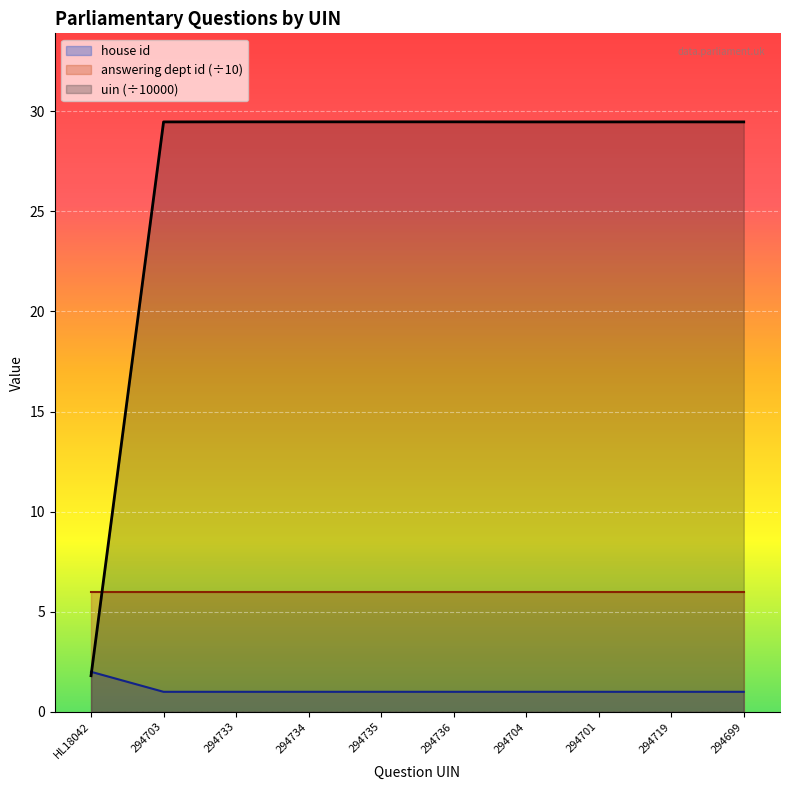

True or false: house id has a value of 1.0 at 294699.

True